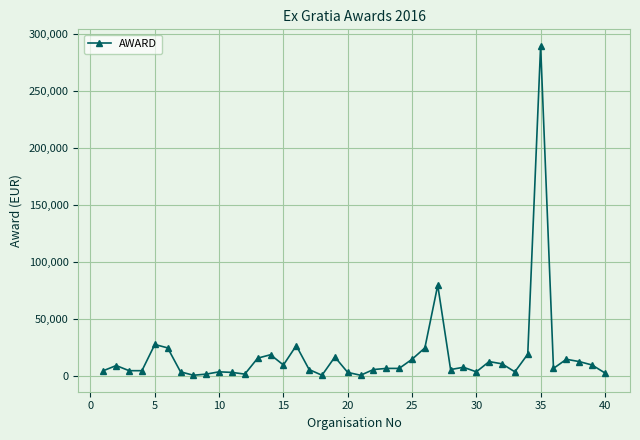

True or false: the data has more than 2 interior local peaks.

True